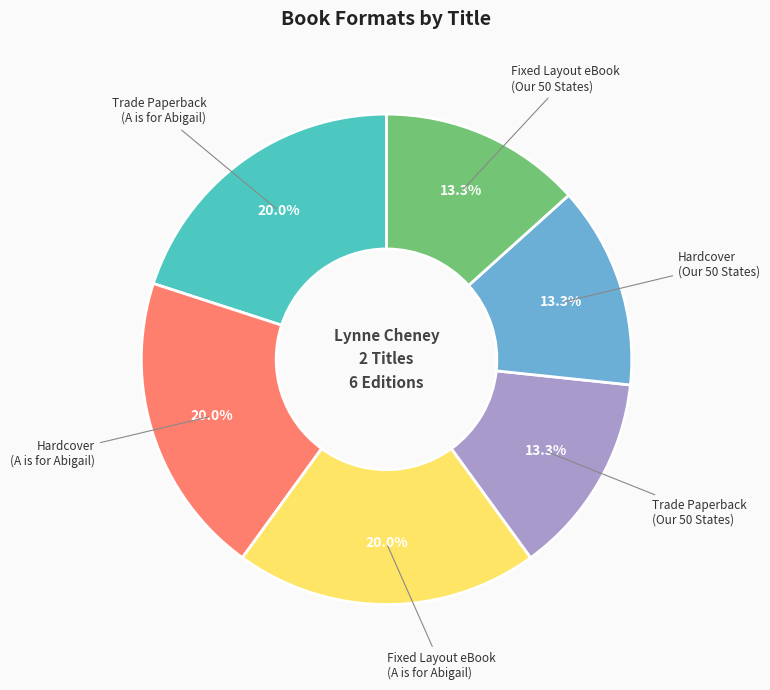

Is Hardcover (A is for Abigail) the majority of the pie?

No